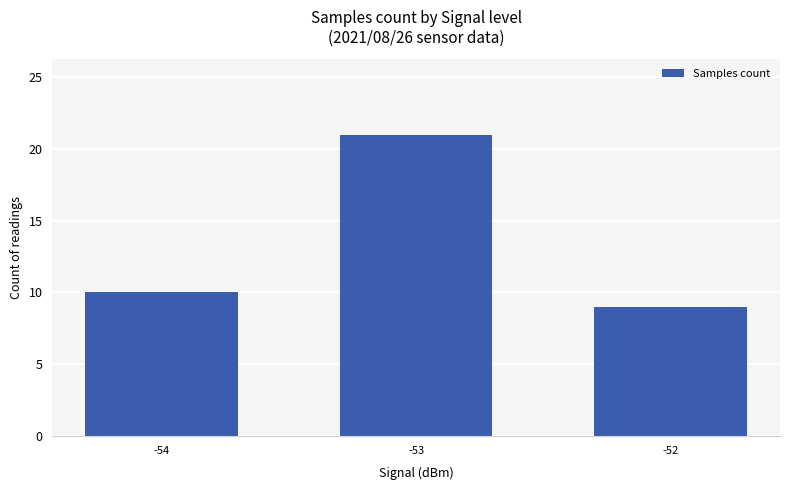

Does the chart contain stacked bars?

No